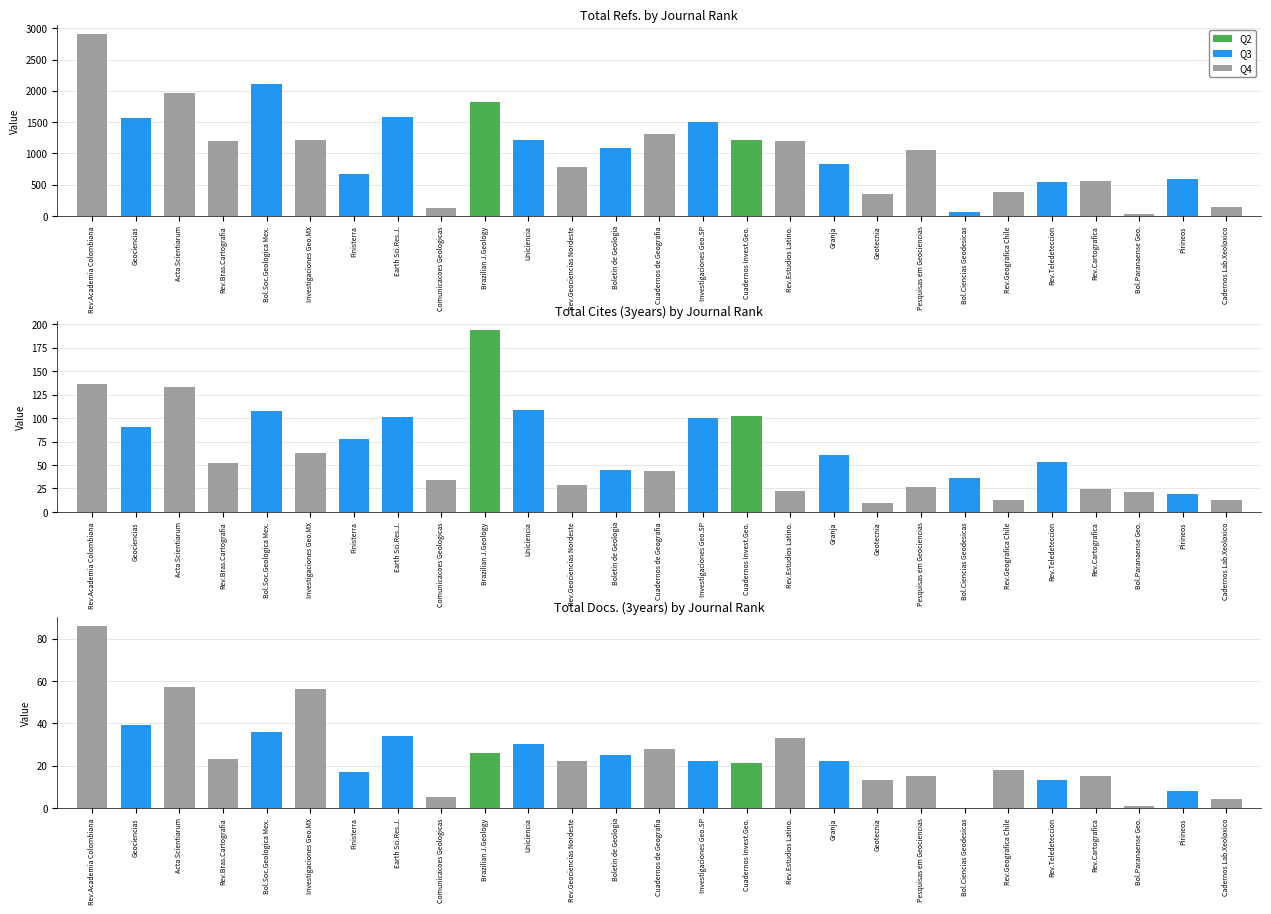

What is the sum of all Total Cites (3years) values?

1717